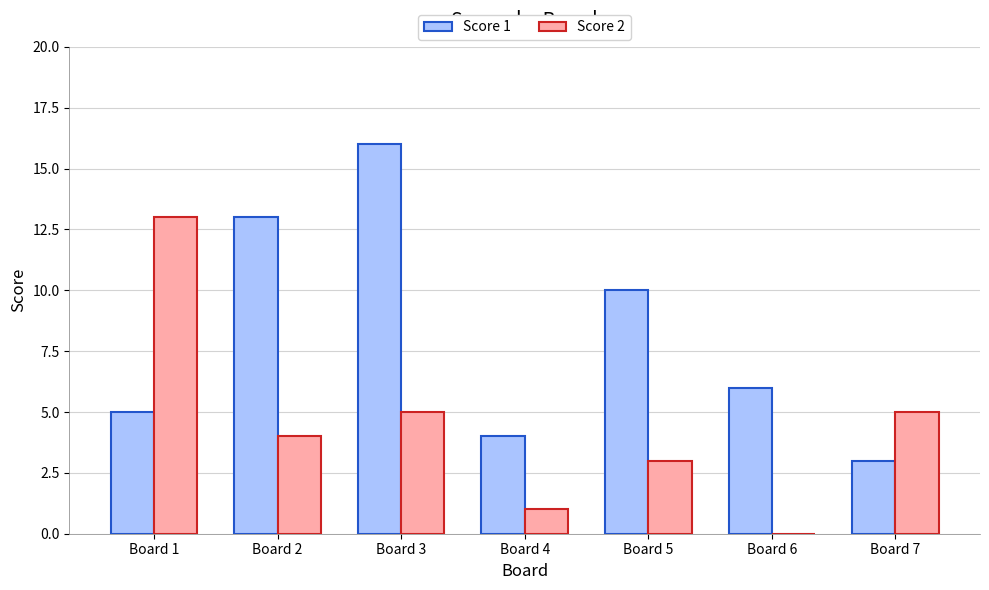

True or false: Score 1 has a value of 5 at Board 1.

True